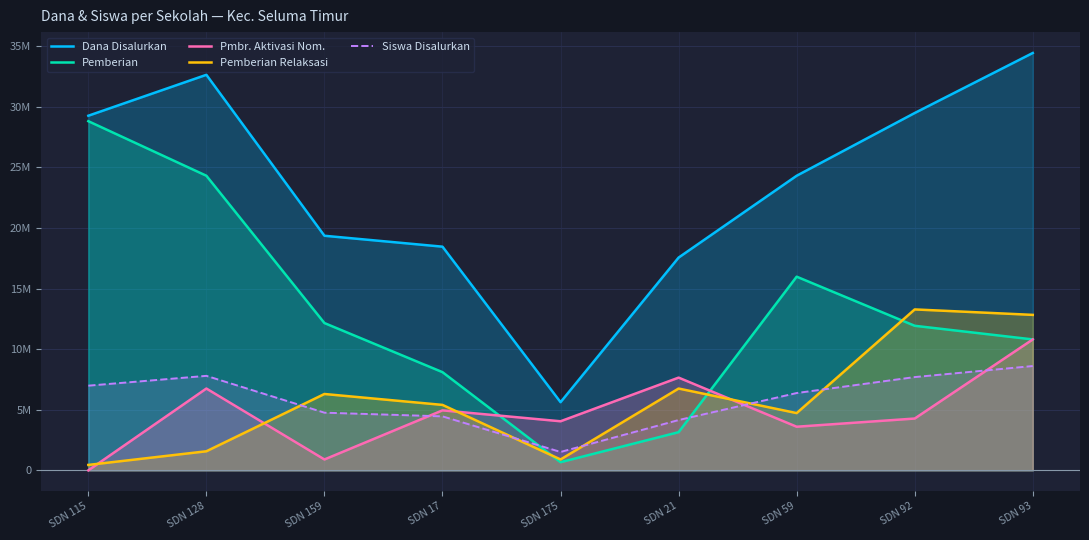

What is the label of the 5th point from the right?

SDN 175